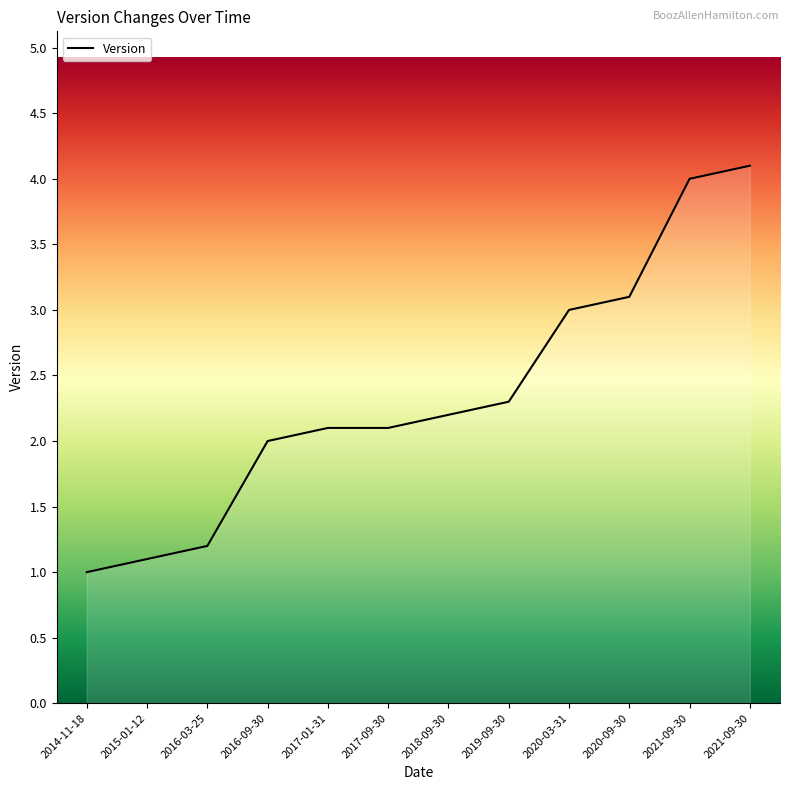

Does the chart have visible grid lines?

No